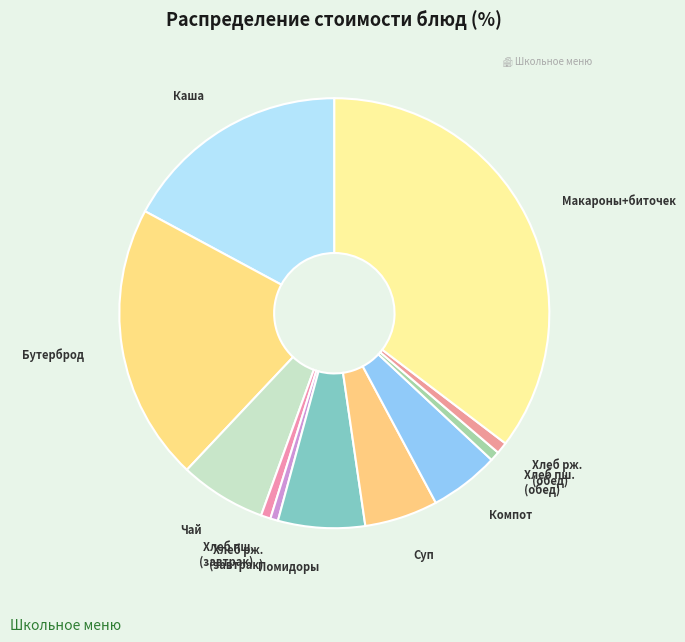

How many slices are in this pie chart?

11